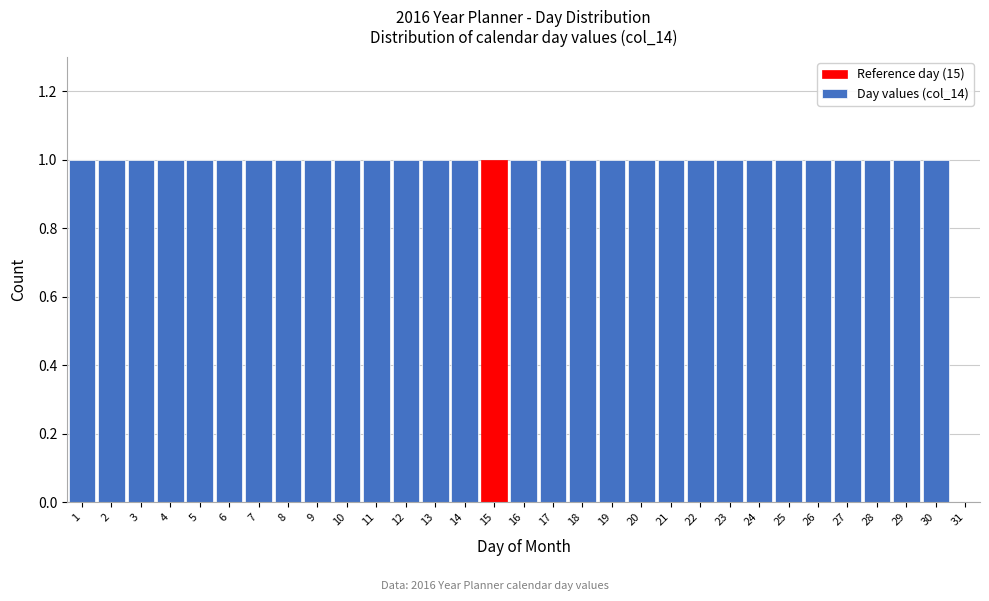

Reading left to right, transcribe this chart: for each bar, give the range it covers on the x-axis and its height. The values are not printed on the chart, so give them approximately, as read against the axis.

0.5 to 1.5: 1
1.5 to 2.5: 1
2.5 to 3.5: 1
3.5 to 4.5: 1
4.5 to 5.5: 1
5.5 to 6.5: 1
6.5 to 7.5: 1
7.5 to 8.5: 1
8.5 to 9.5: 1
9.5 to 10.5: 1
10.5 to 11.5: 1
11.5 to 12.5: 1
12.5 to 13.5: 1
13.5 to 14.5: 1
14.5 to 15.5: 1
15.5 to 16.5: 1
16.5 to 17.5: 1
17.5 to 18.5: 1
18.5 to 19.5: 1
19.5 to 20.5: 1
20.5 to 21.5: 1
21.5 to 22.5: 1
22.5 to 23.5: 1
23.5 to 24.5: 1
24.5 to 25.5: 1
25.5 to 26.5: 1
26.5 to 27.5: 1
27.5 to 28.5: 1
28.5 to 29.5: 1
29.5 to 30.5: 1
30.5 to 31.5: 0